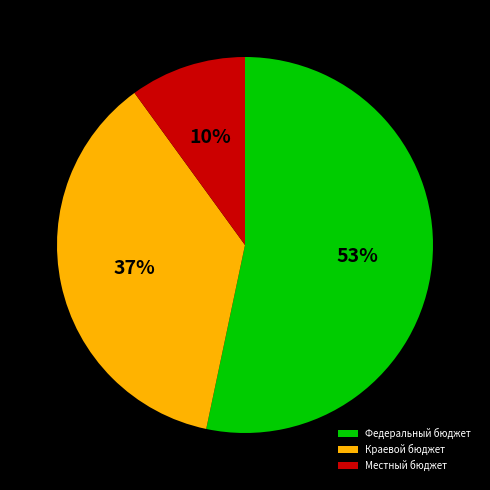

Count the number of slices in the pie.

3